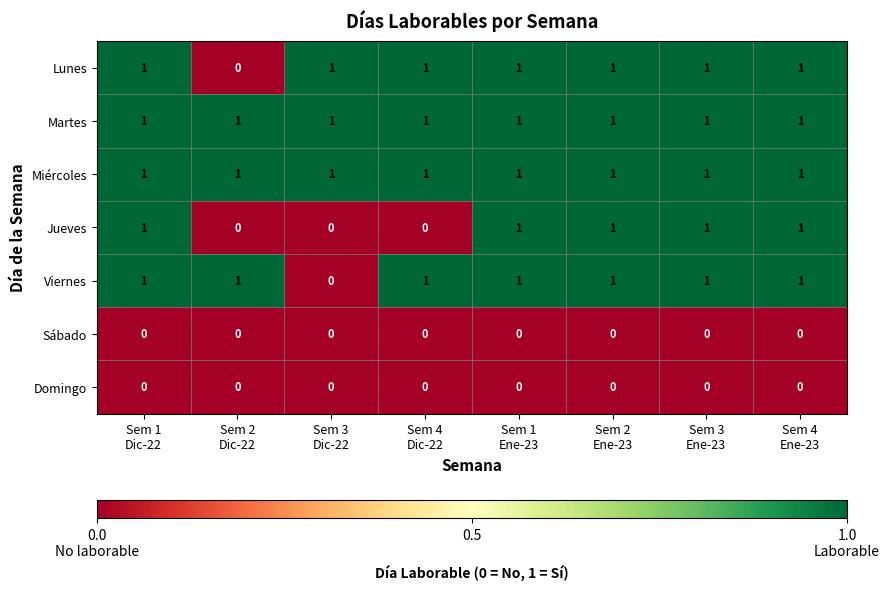

At how many categories does at least one series exceed 0?

8